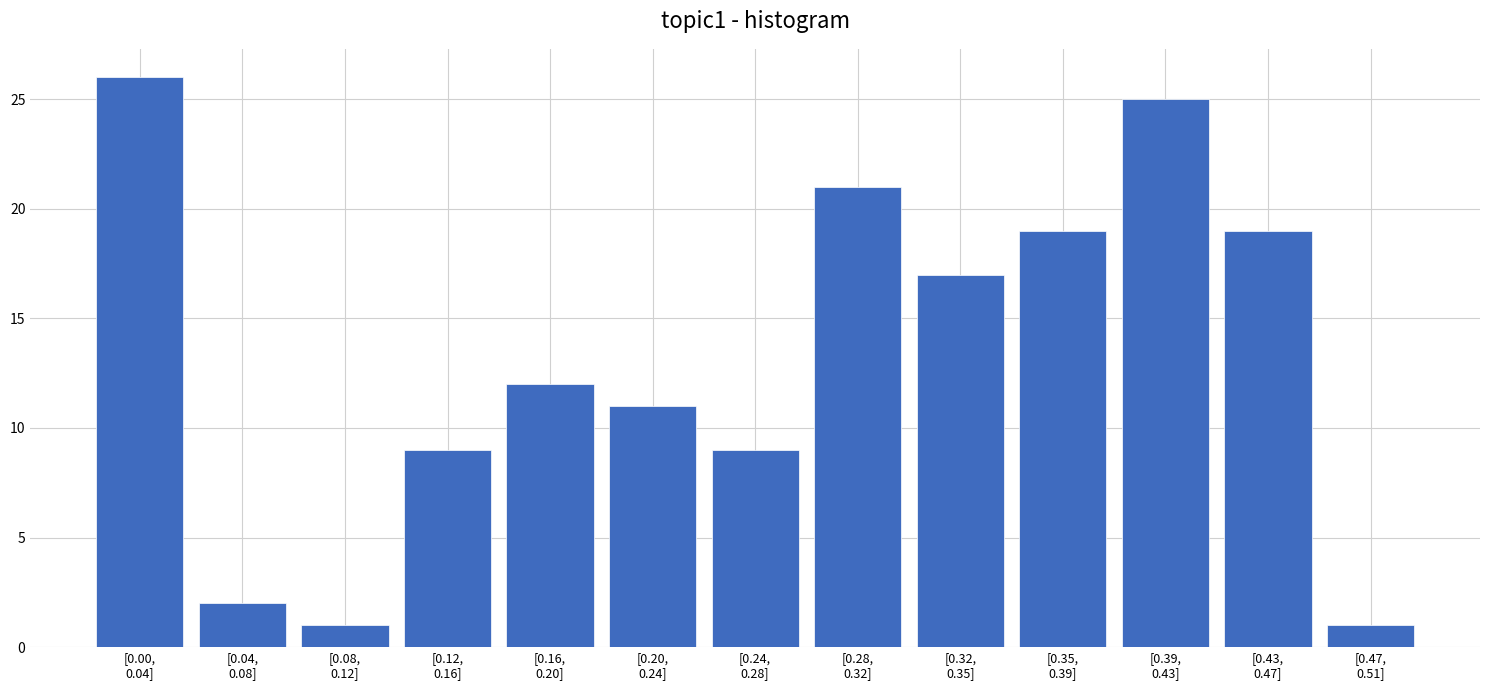

Reading left to right, extract all data points from this chart.

26	2	1	9	12	11	9	21	17	19	25	19	1